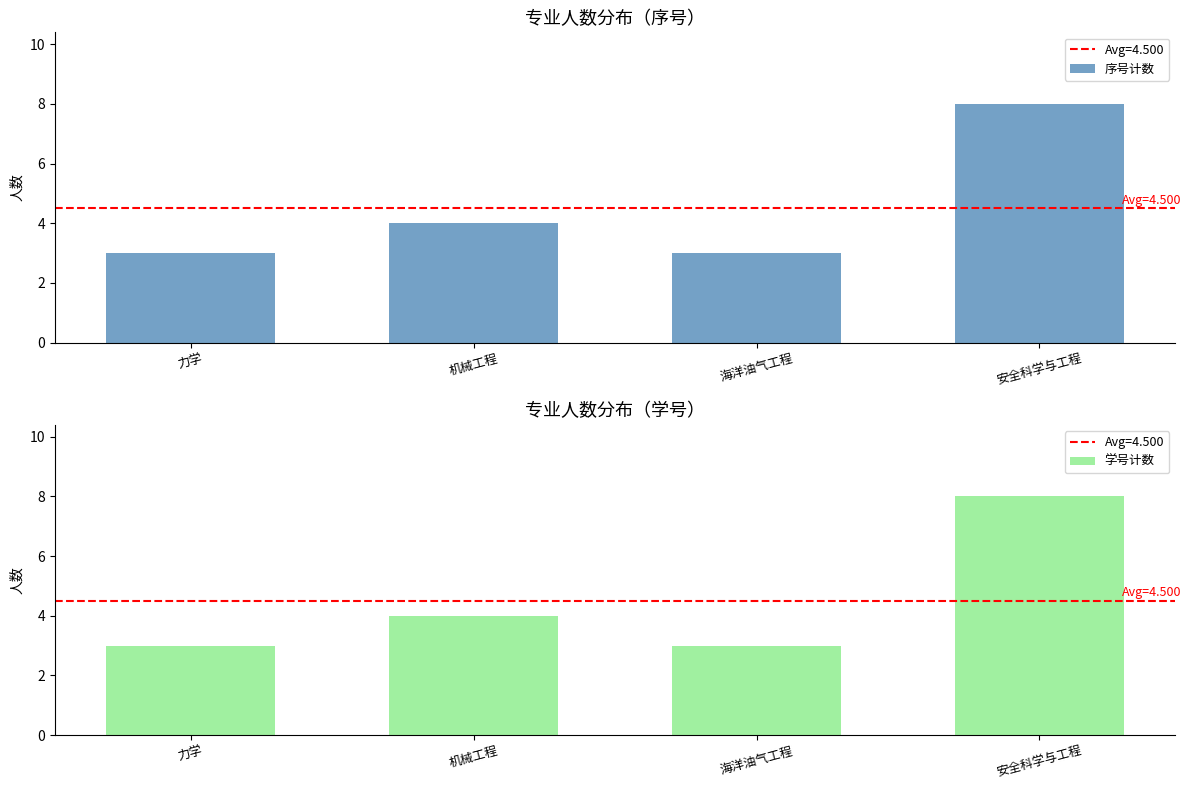

Where does the 学号计数 series first go above 4?

安全科学与工程